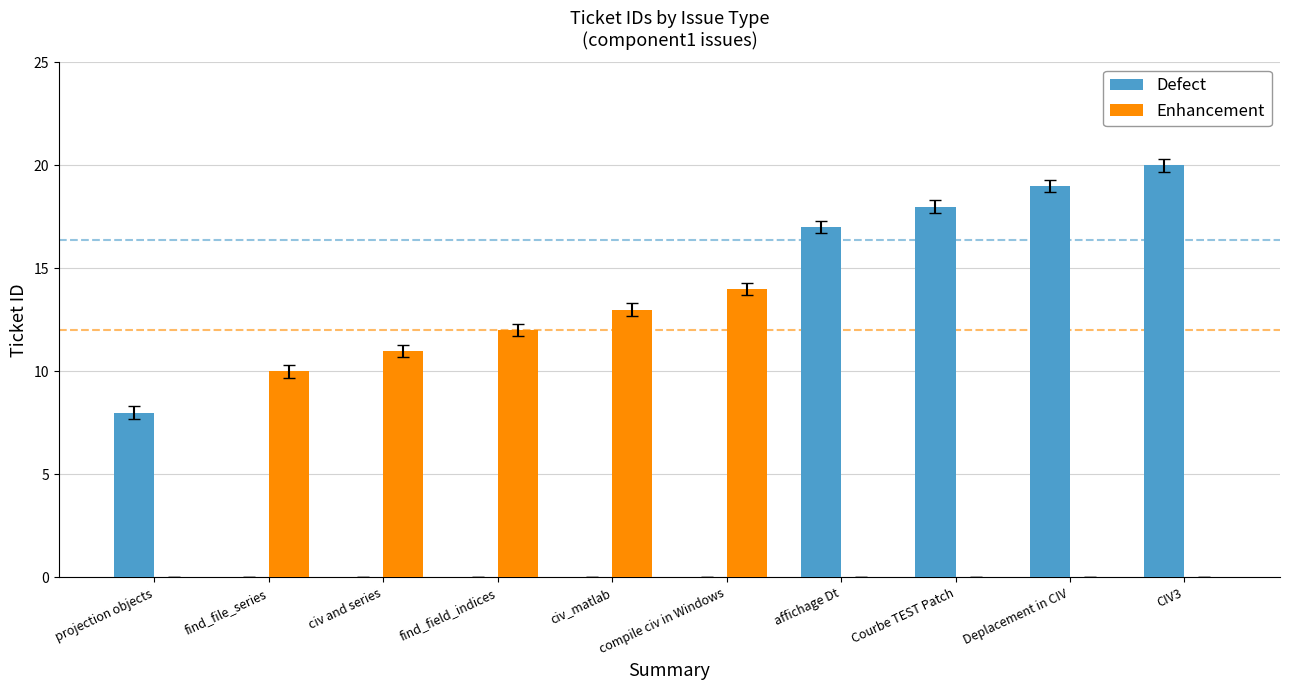

True or false: Defect has a value of 31 at CIV3.

False